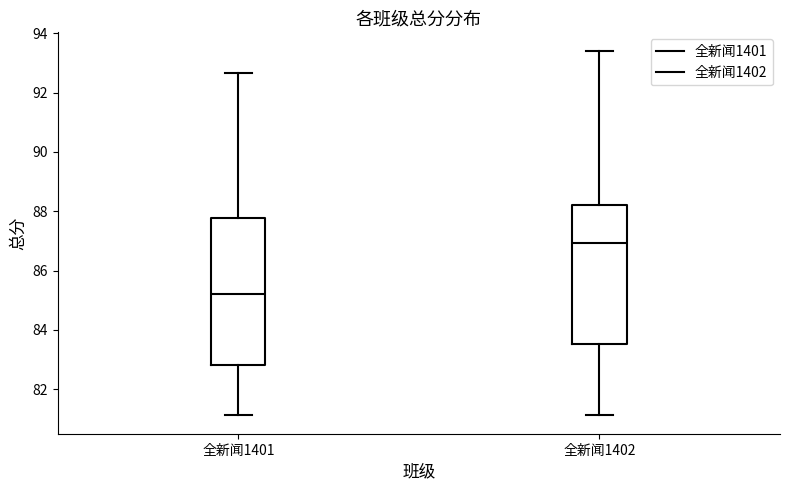

Reading left to right, transcribe this box plot: for each box, give where its median line is, the range the box spans, and where its two whiskers end, as read against the y-axis. The values are not printed on the chart, so give them approximately, as read against the axis.

全新闻1401: median 85.2, box 82.8 to 87.8, whiskers 81.2 to 92.6
全新闻1402: median 87.0, box 83.6 to 88.2, whiskers 81.2 to 93.4